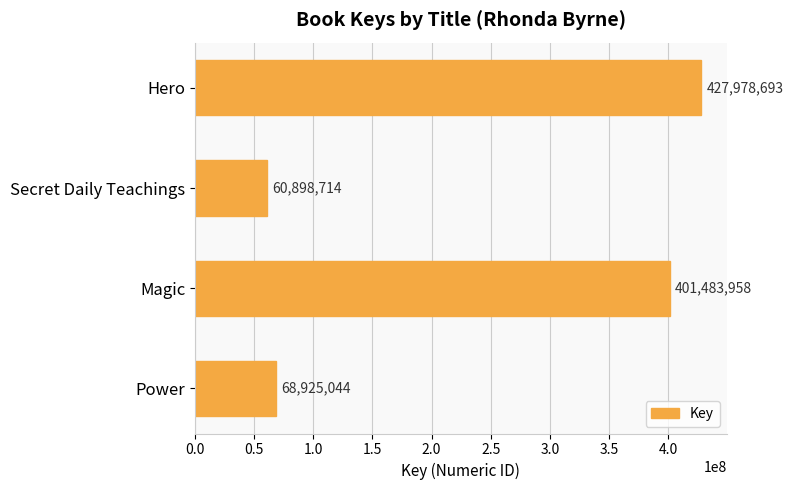

What is the value of the 4th bar from the top?

68925044